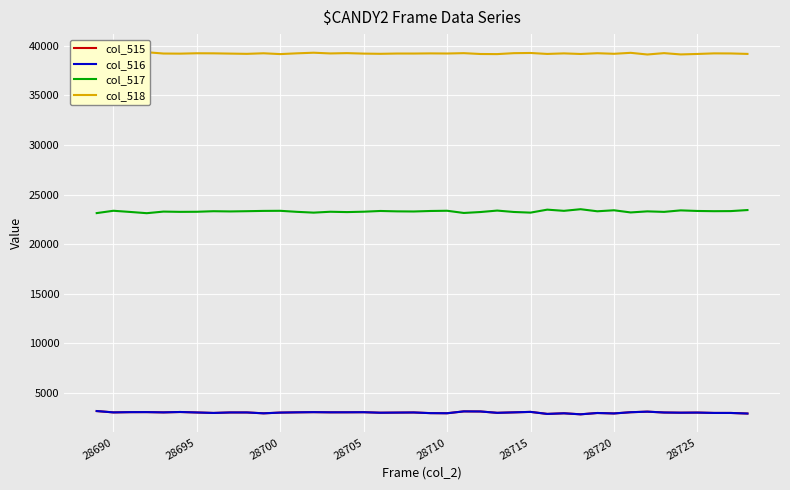

True or false: col_516 and col_518 intersect in this chart.

False